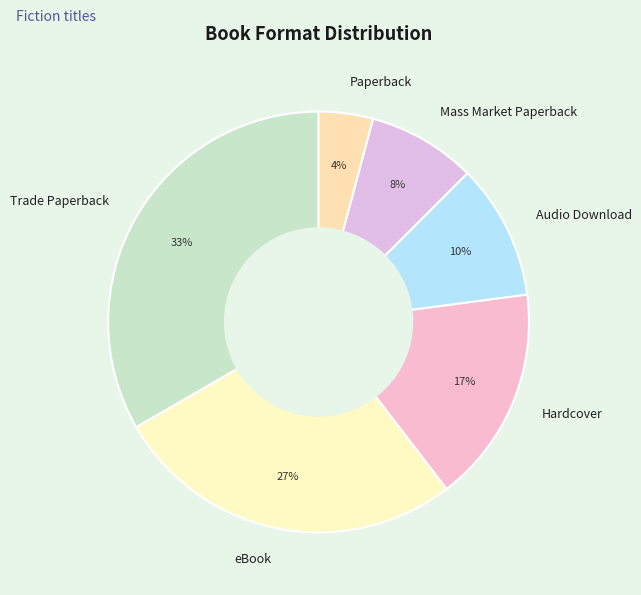

The Audio Download slice represents 1% of the pie. True or false?

False